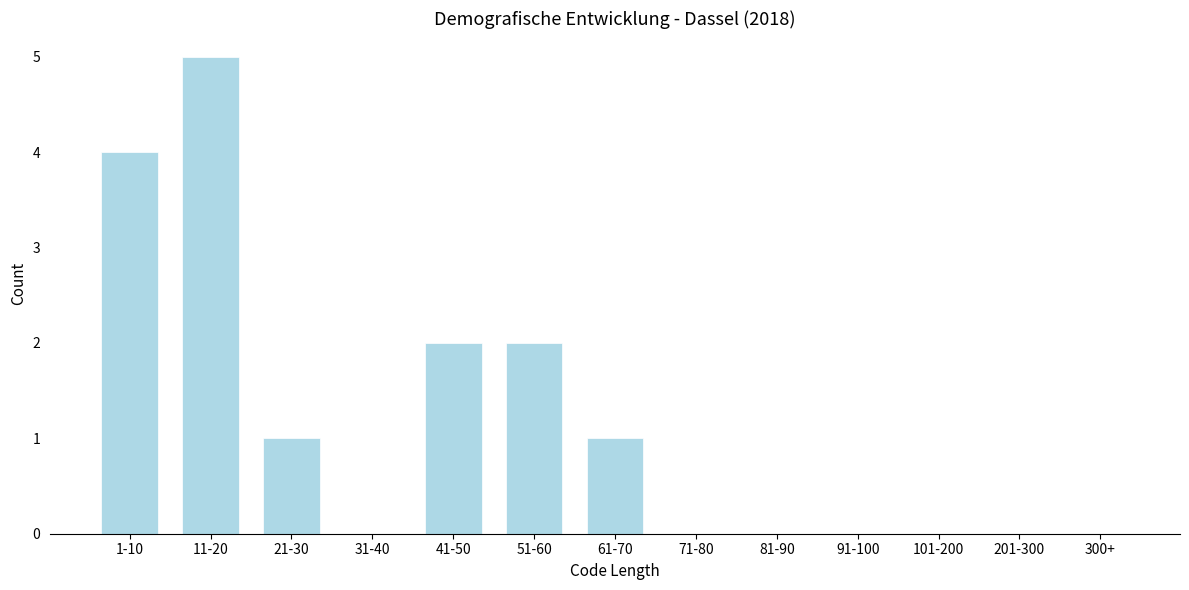

Reading left to right, extract all data points from this chart.

1-10=4	11-20=5	21-30=1	31-40=0	41-50=2	51-60=2	61-70=1	71-80=0	81-90=0	91-100=0	101-200=0	201-300=0	300+=0